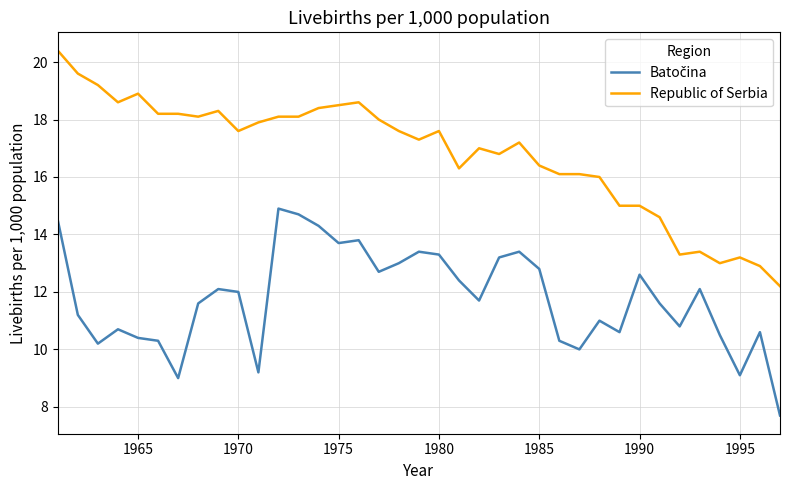

Which series has the largest total across all categories?

Republic of Serbia